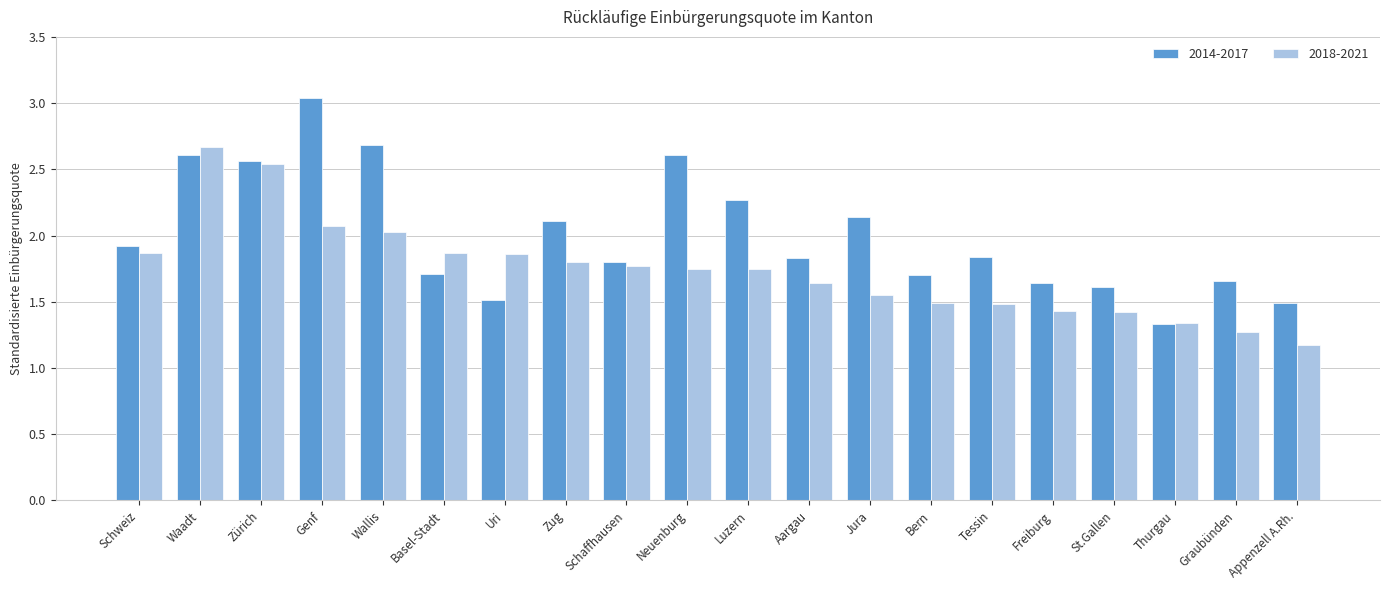

What is the label of the 16th bar from the left?

Freiburg